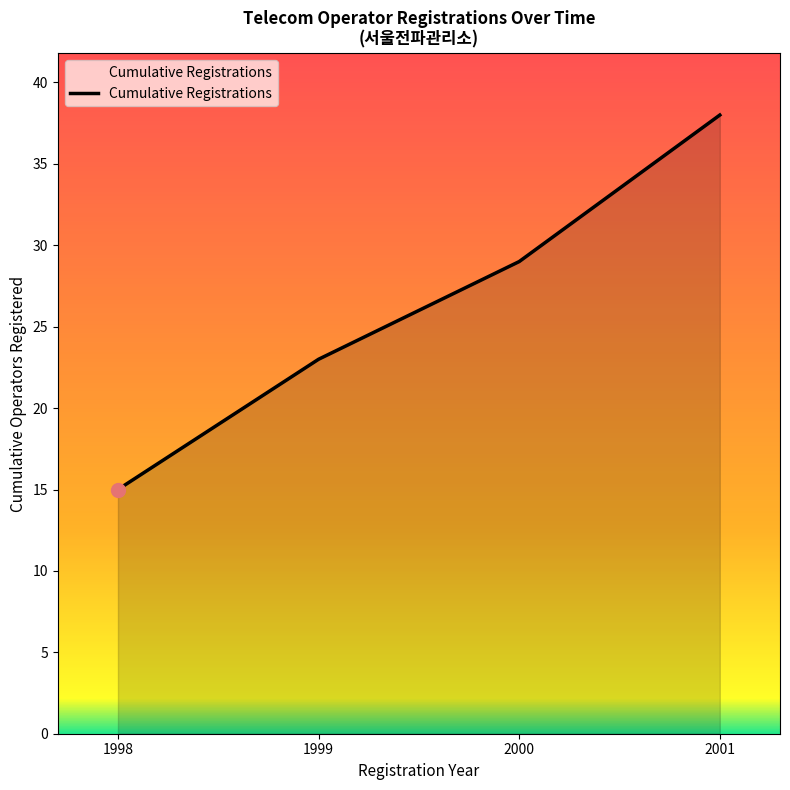

Rank the categories by value from lowest to highest.

1998, 1999, 2000, 2001